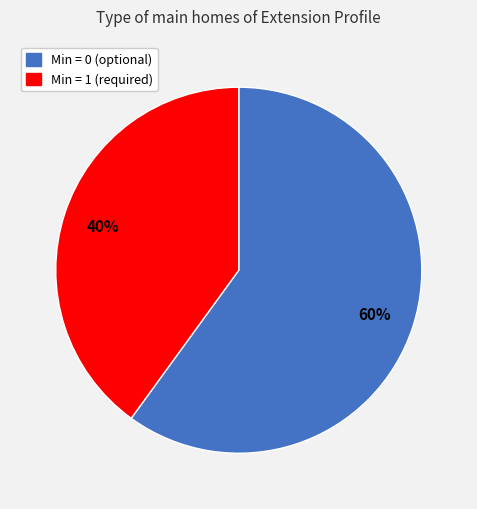

To the nearest percent, what is the average slice percentage?

50%